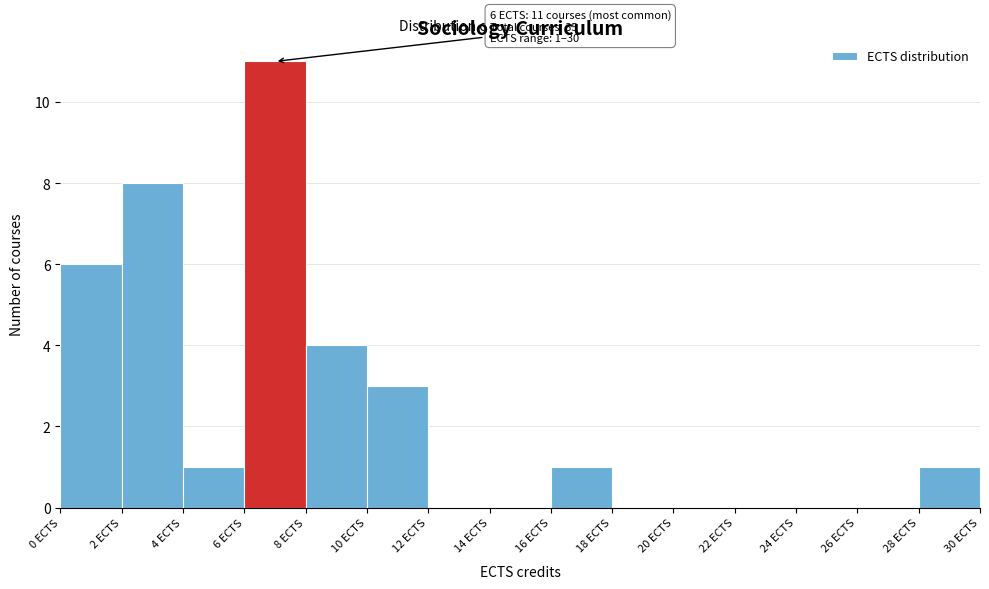

Over which range of the x-axis is the bar tallest?

6 to 8